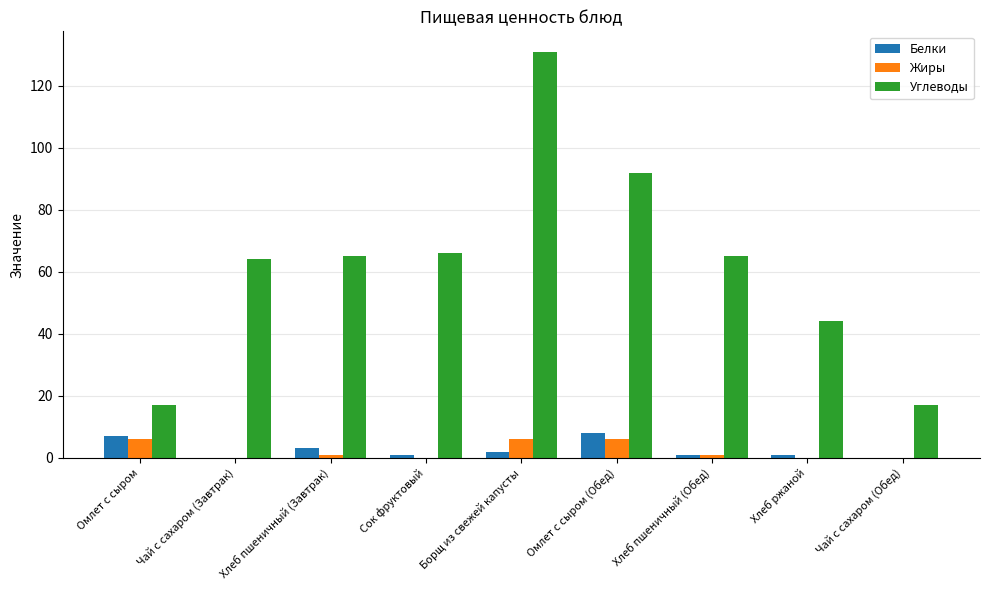

What are all the series names shown in the legend?

Белки, Жиры, Углеводы